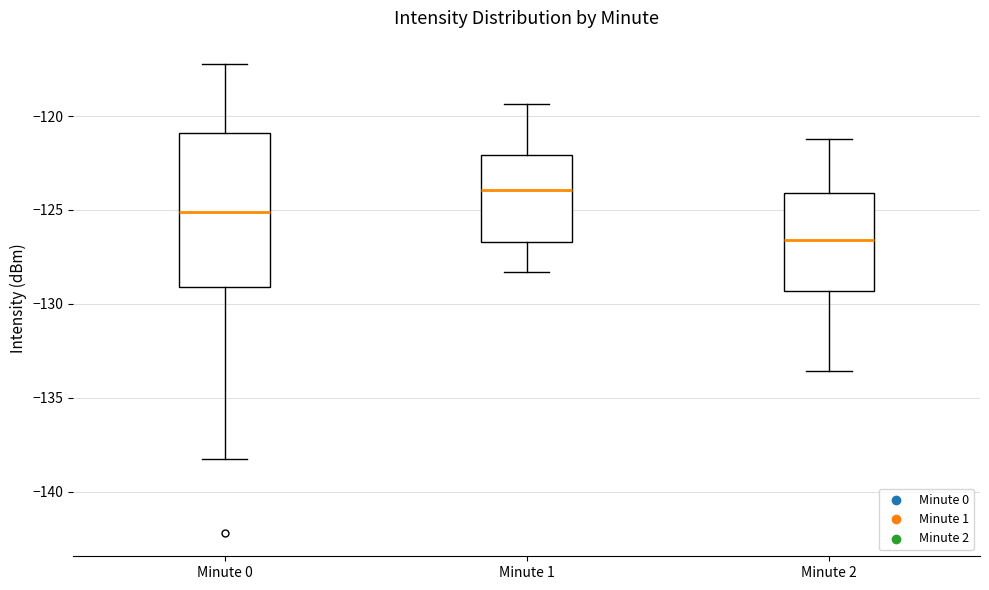

Which box's median line is the lowest?

Minute 2